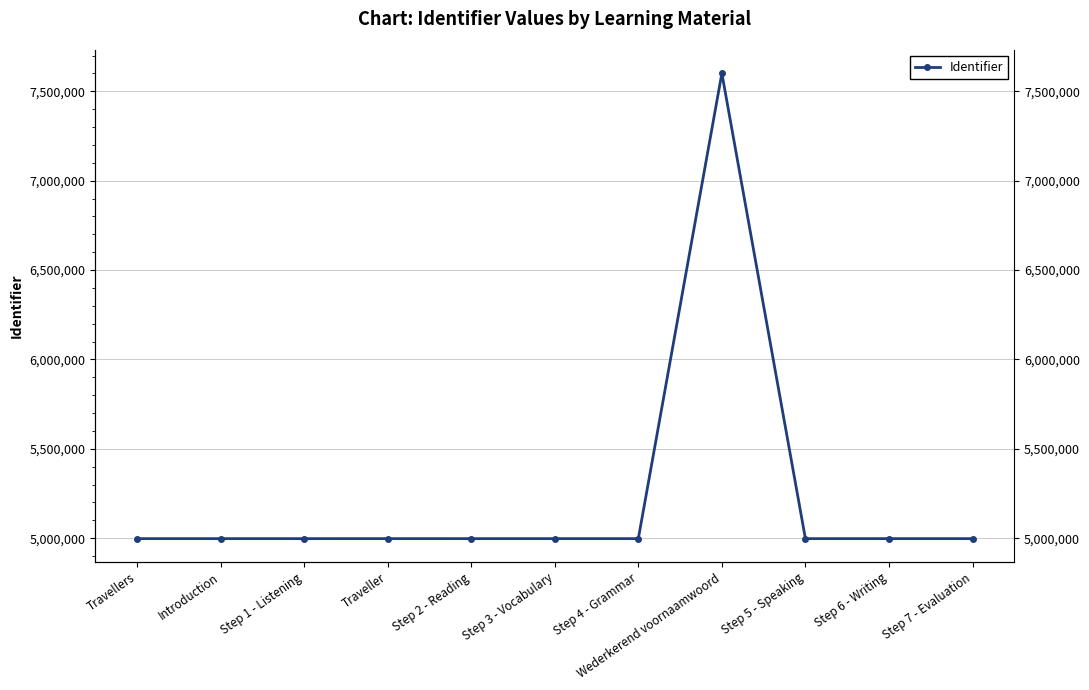

How many interior local valleys (lower than both neighbors) does the data have?

2